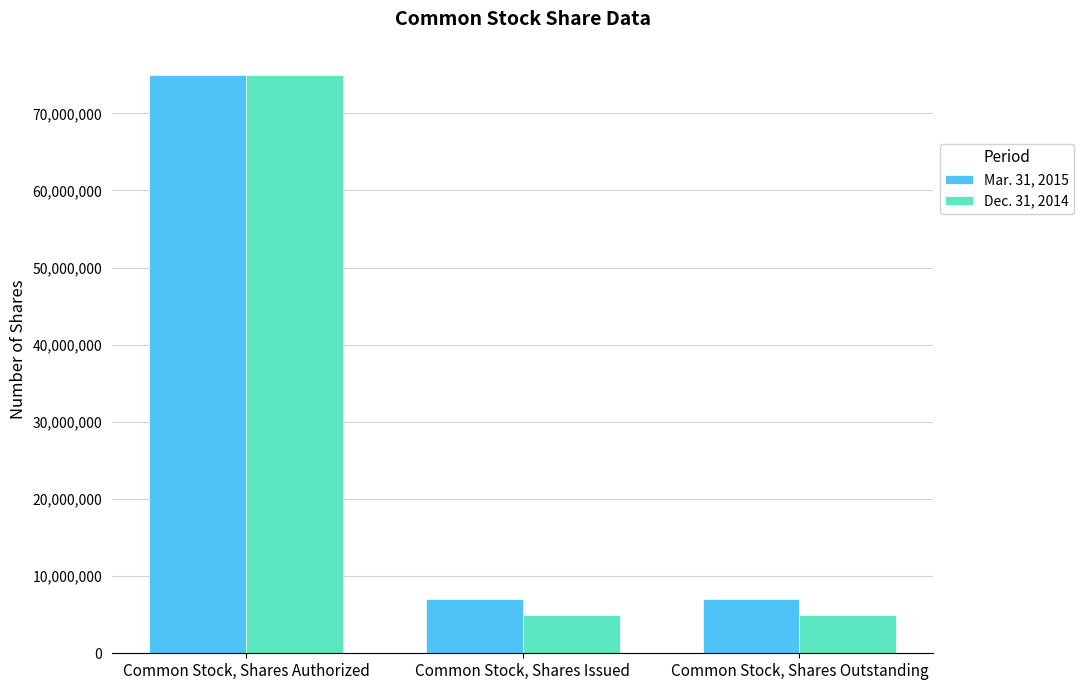

True or false: Mar. 31, 2015 has a value of 7000000 at Common Stock, Shares Issued.

True